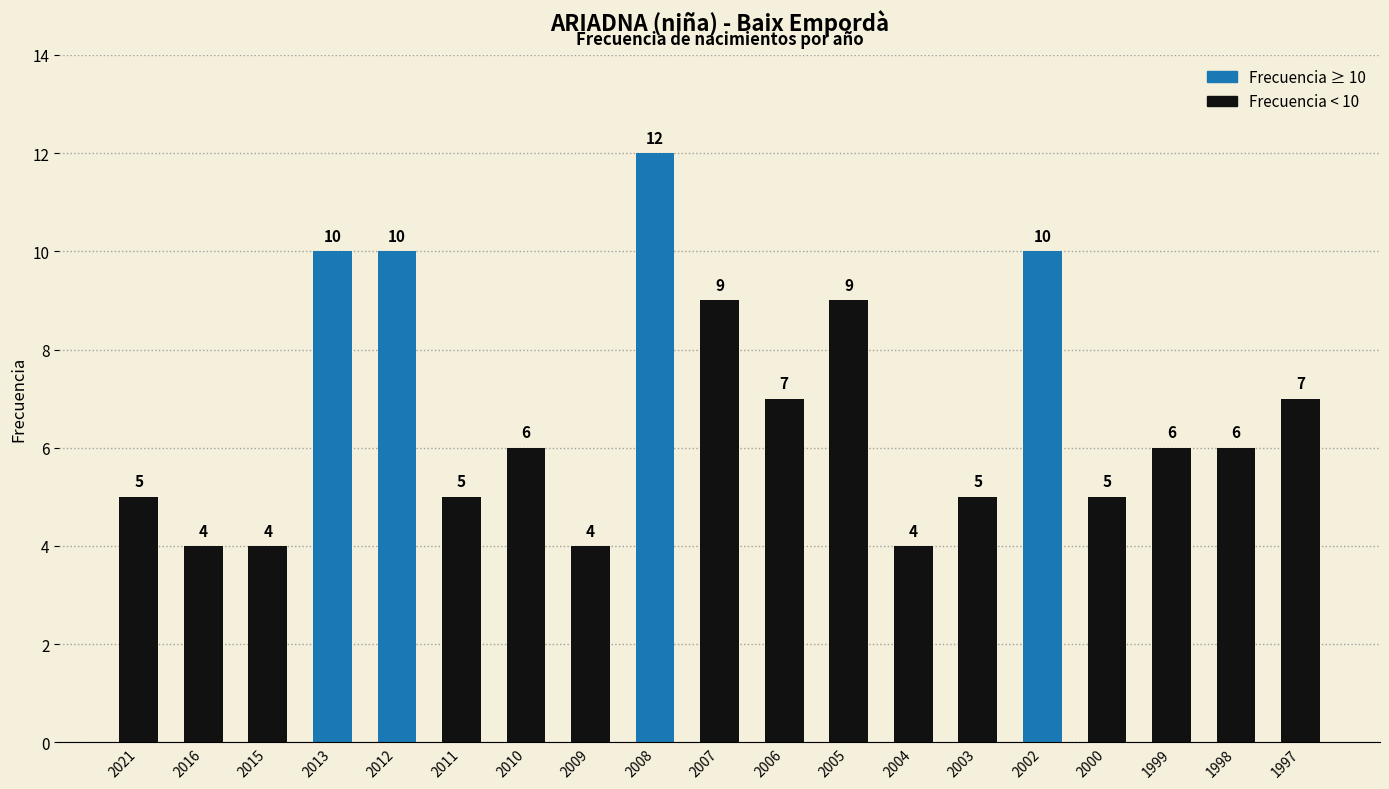

What is the value of the 17th bar from the left?

6